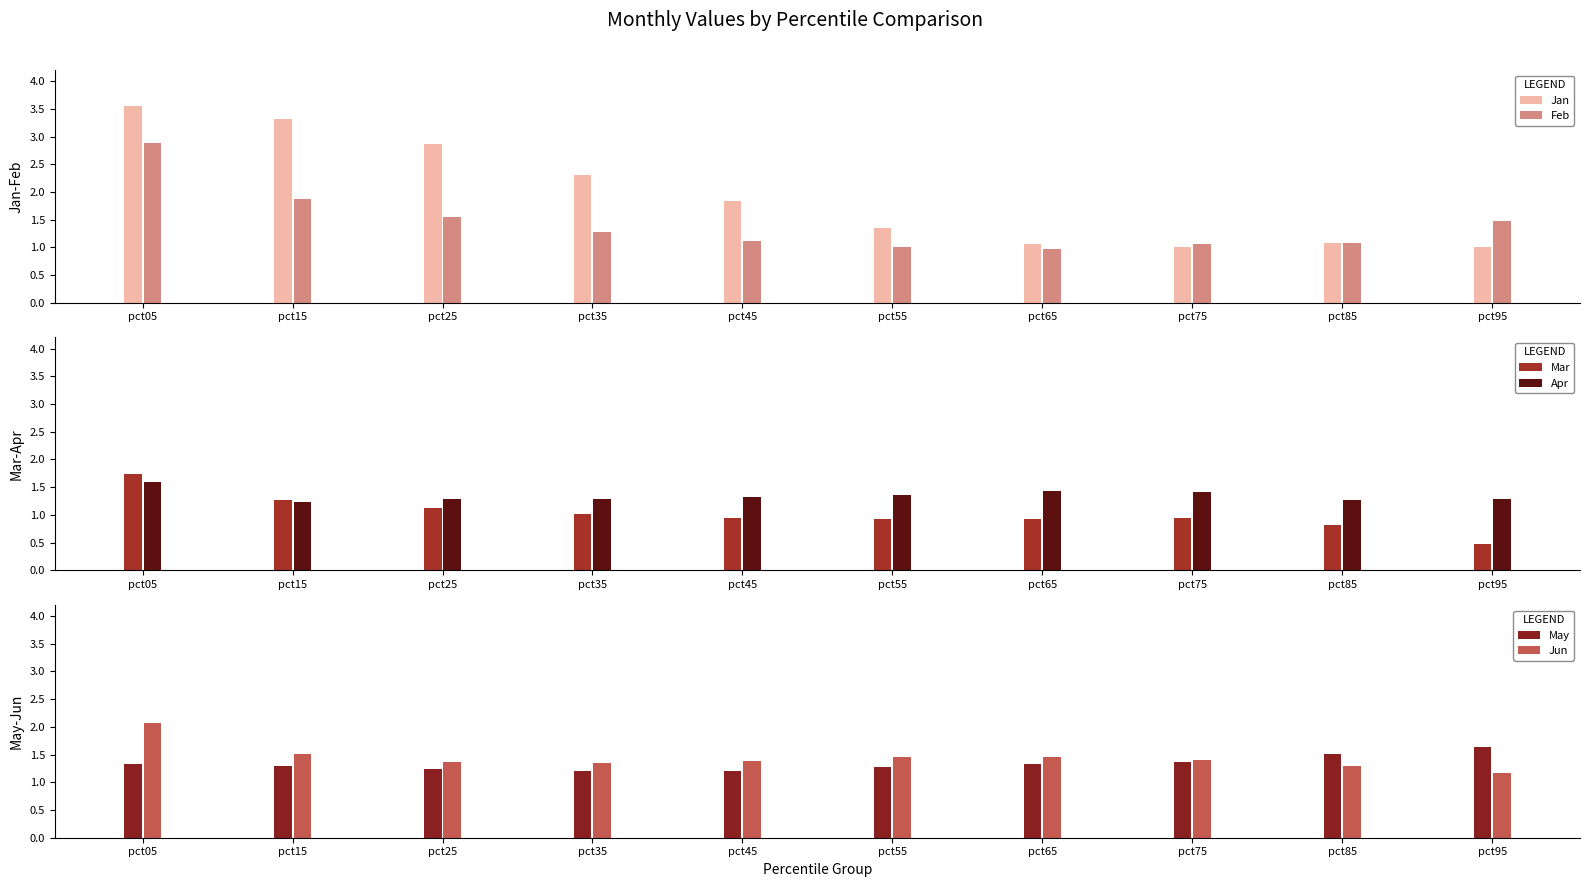

Which series has the largest total across all categories?

Jan